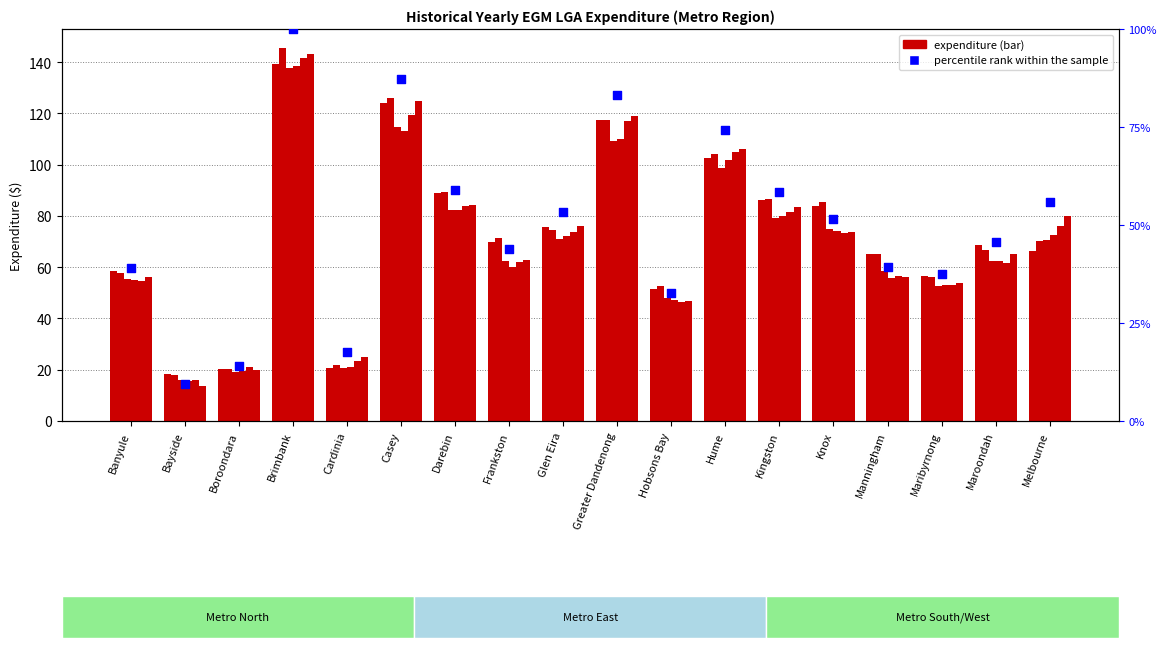

What is the change in value from Cardinia to Hume?

+56.6